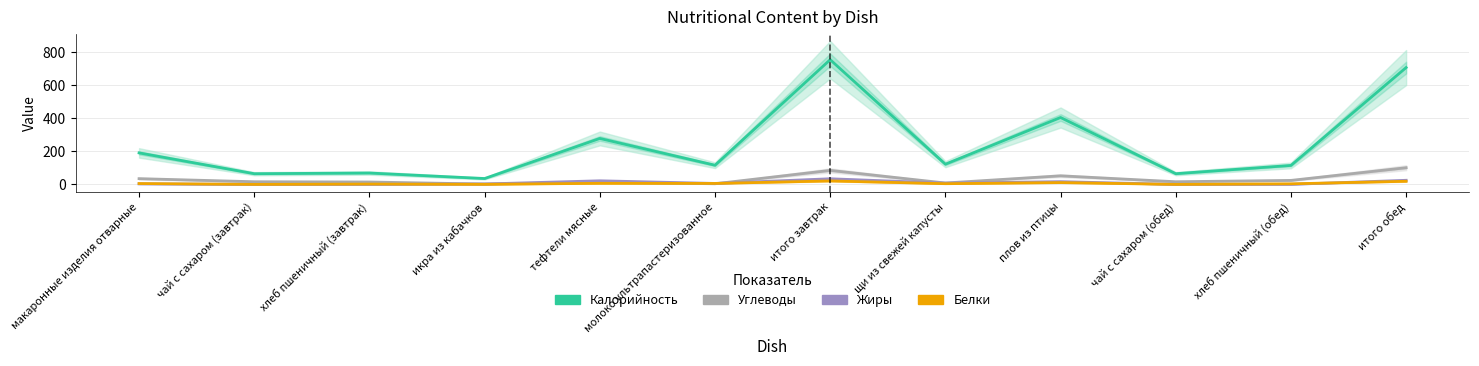

True or false: Калорийность and Белки cross at least once.

False